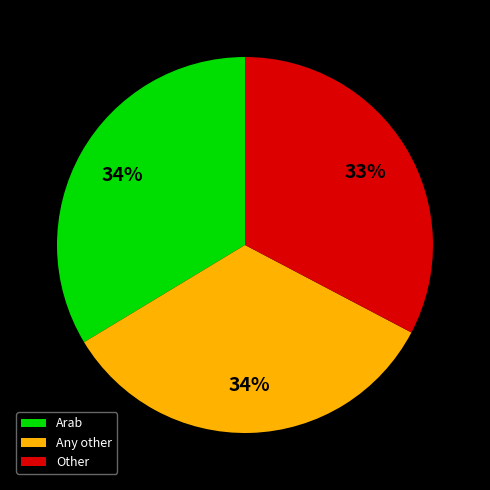

What percentage is the Any other slice, to the nearest percent?

34%